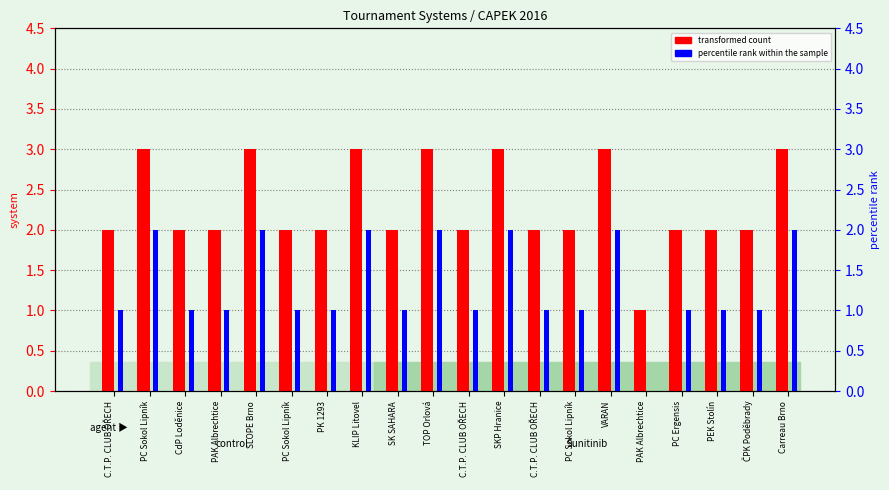

Reading left to right, transcribe all the data shown in this chart.

transformed count: 2	3	2	2	3	2	2	3	2	3	2	3	2	2	3	1	2	2	2	3
percentile rank within the sample: 1	2	1	1	2	1	1	2	1	2	1	2	1	1	2	0	1	1	1	2